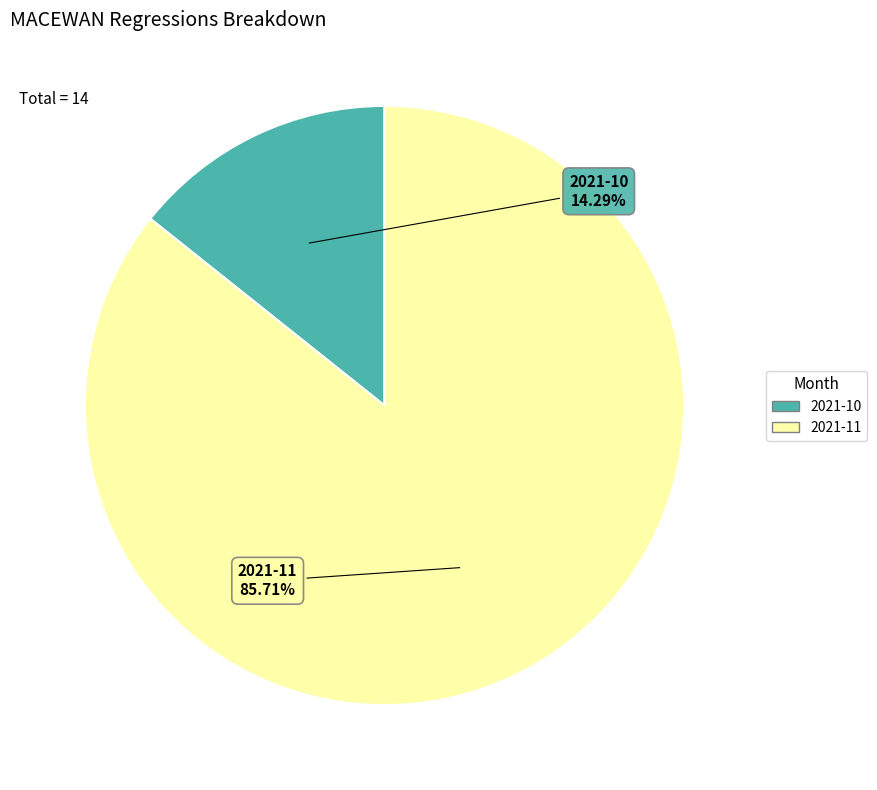

Count the number of slices in the pie.

2